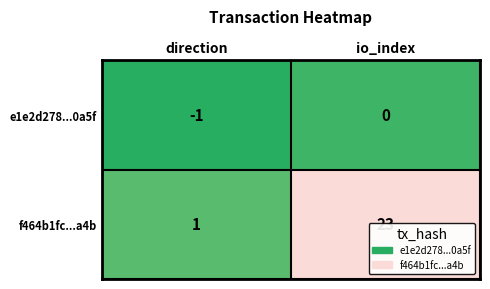

Rank the series at direction from lowest to highest value.

e1e2d278...0a5f, f464b1fc...a4b